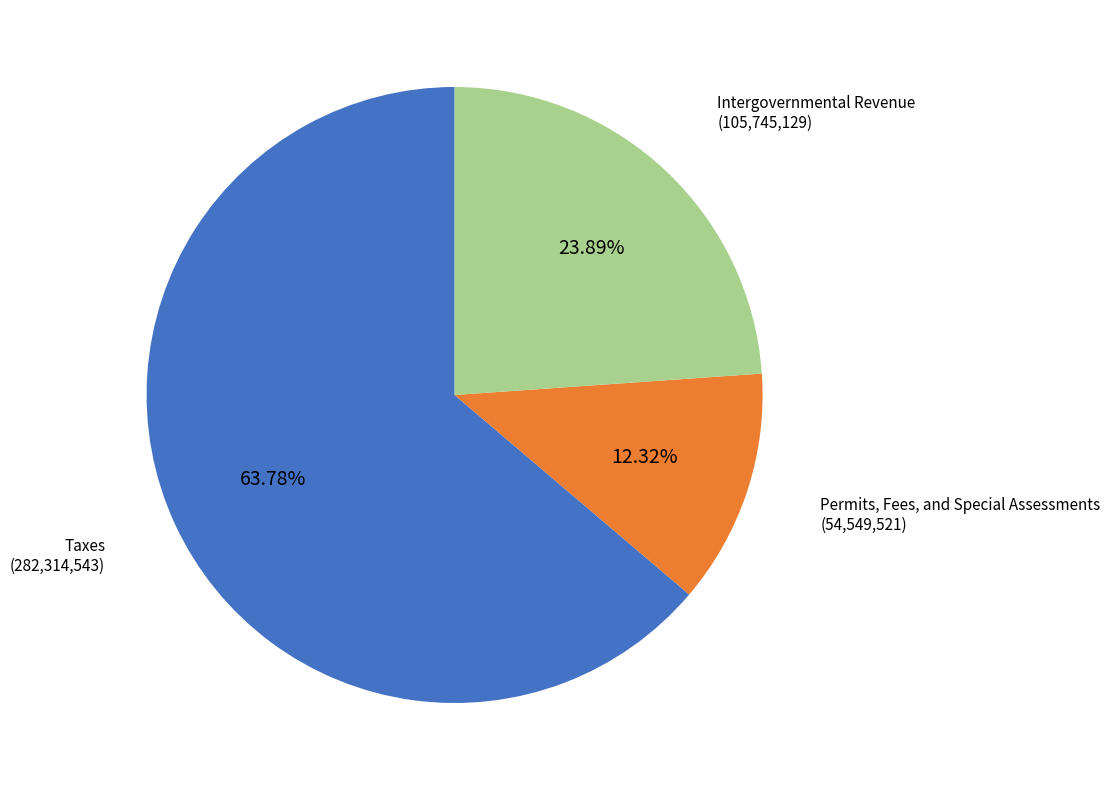

The Permits, Fees, and Special Assessments slice represents 12% of the pie. True or false?

True